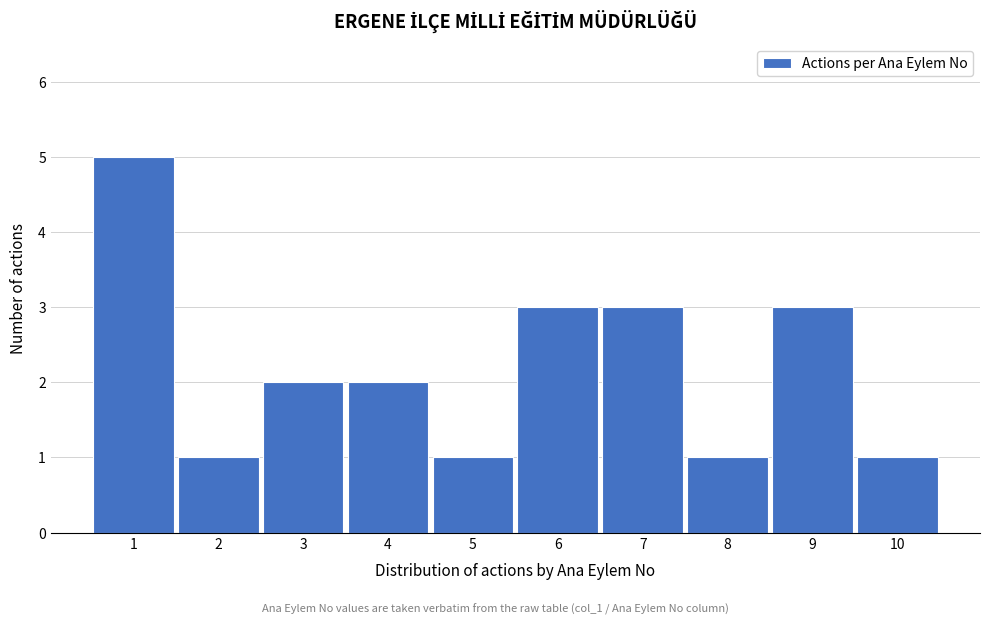

Reading right to left, what are all the values shown in this chart?

1	3	1	3	3	1	2	2	1	5